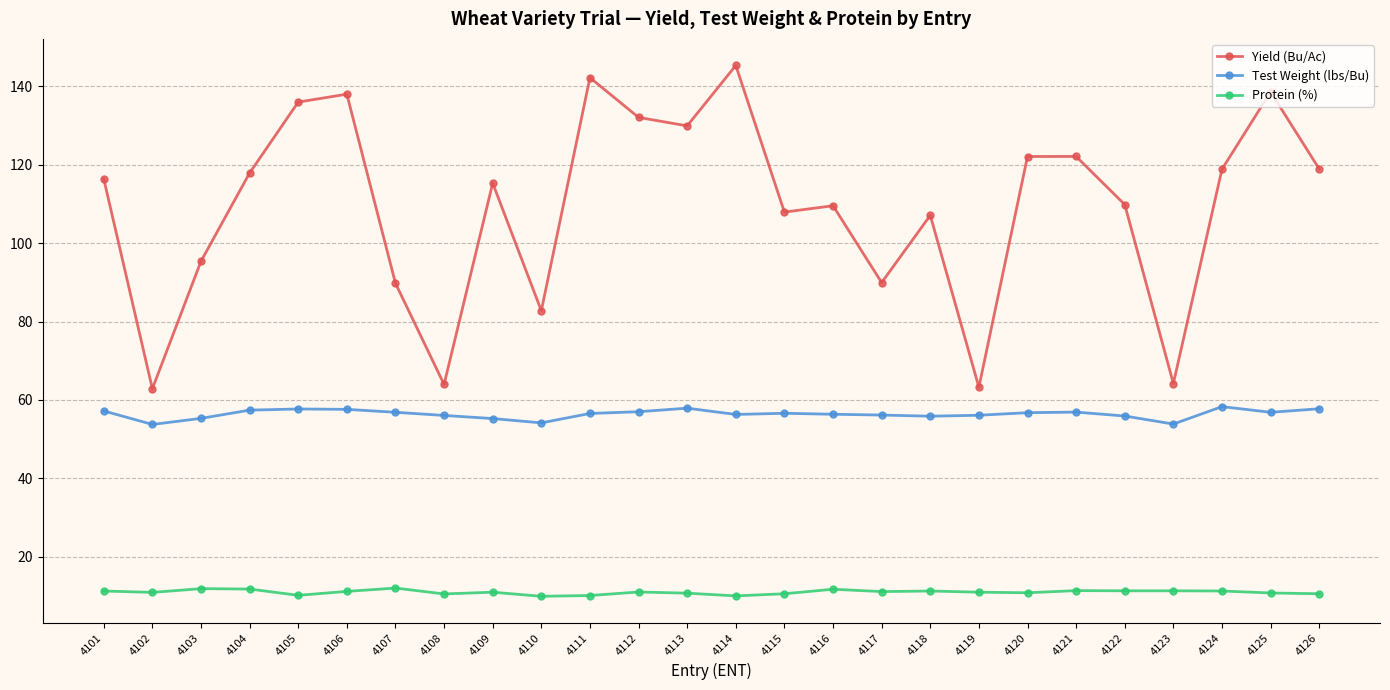

Does the chart display data point markers on the line(s)?

Yes